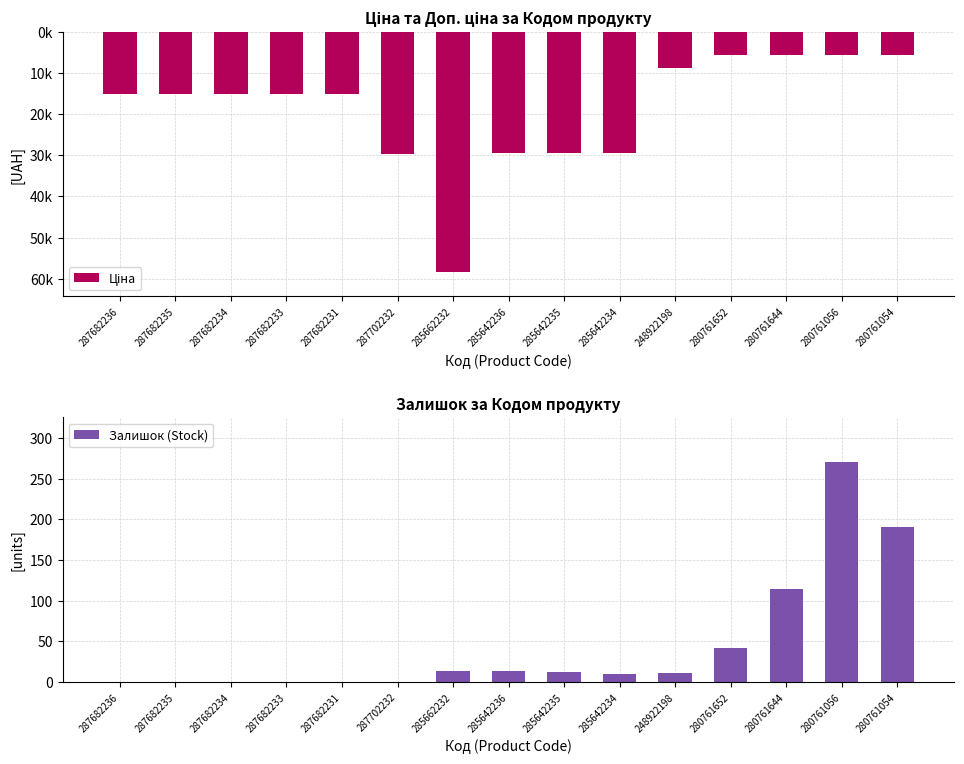

What is the sum of the Ціна values at 280761644 and 287682235?

-20793.8